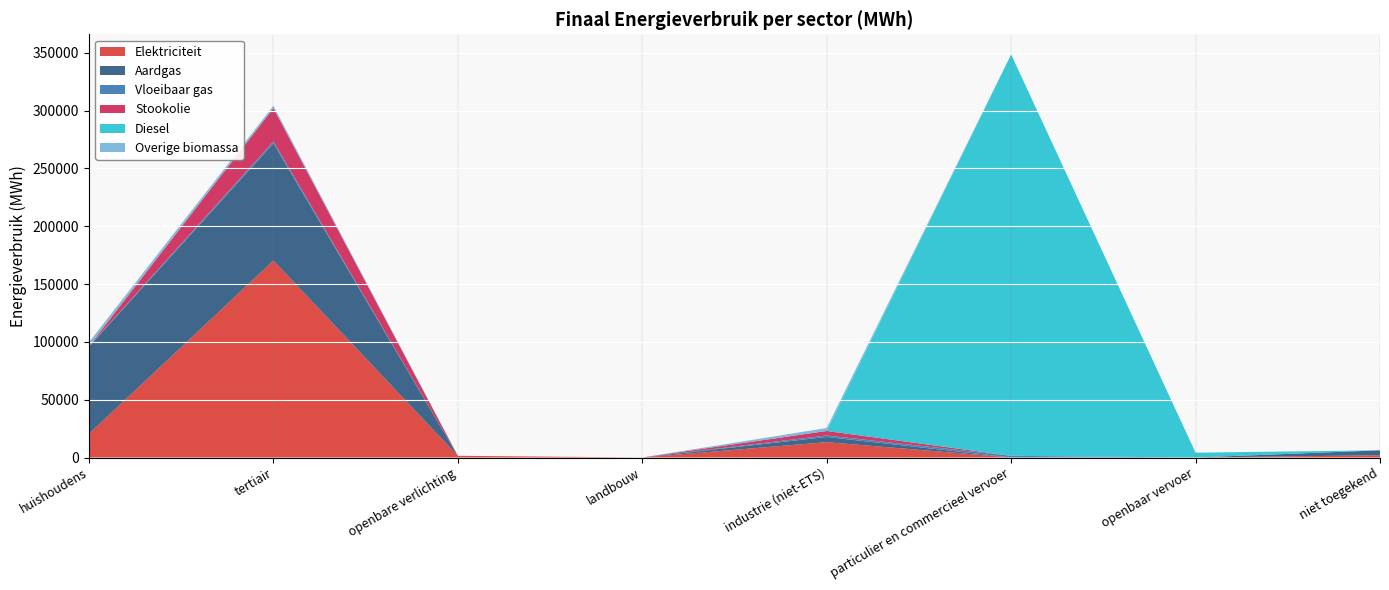

Reading left to right, list all the values displayed in this chart.

Elektriciteit: 20528.4	170297.4	1475.6	12.5	13272.1	24.8	0.0	1942.6
Aardgas: 75340.7	101345.1	0.0	0.0	4500.5	38.1	0.0	4318.0
Vloeibaar gas: 491.4	1617.9	0.0	0.2	1299.2	1420.8	0.0	0.0
Stookolie: 0.0	28814.5	0.0	43.0	3879.7	0.0	0.0	0.0
Diesel: 0.0	0.0	0.0	0.0	0.0	347008.9	4186.5	0.0
Overige biomassa: 3315.8	2014.7	0.0	0.0	2566.1	0.0	0.0	0.0